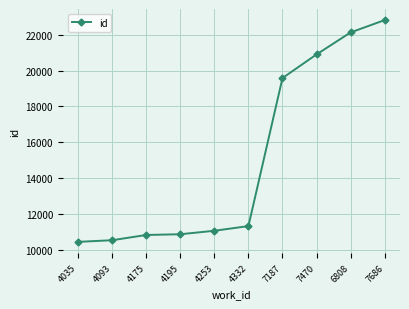

What is the sum of all values?

150517